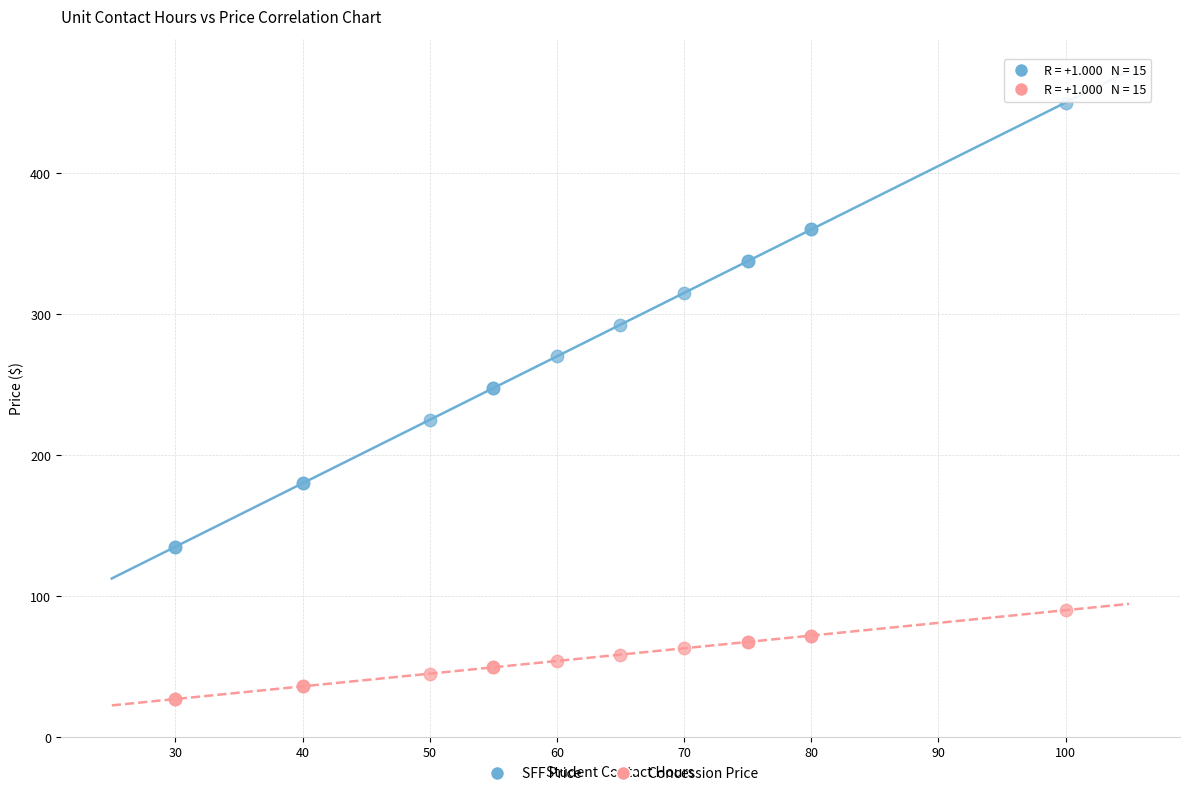

Which series has the widest spread of Y values?

SFF Price